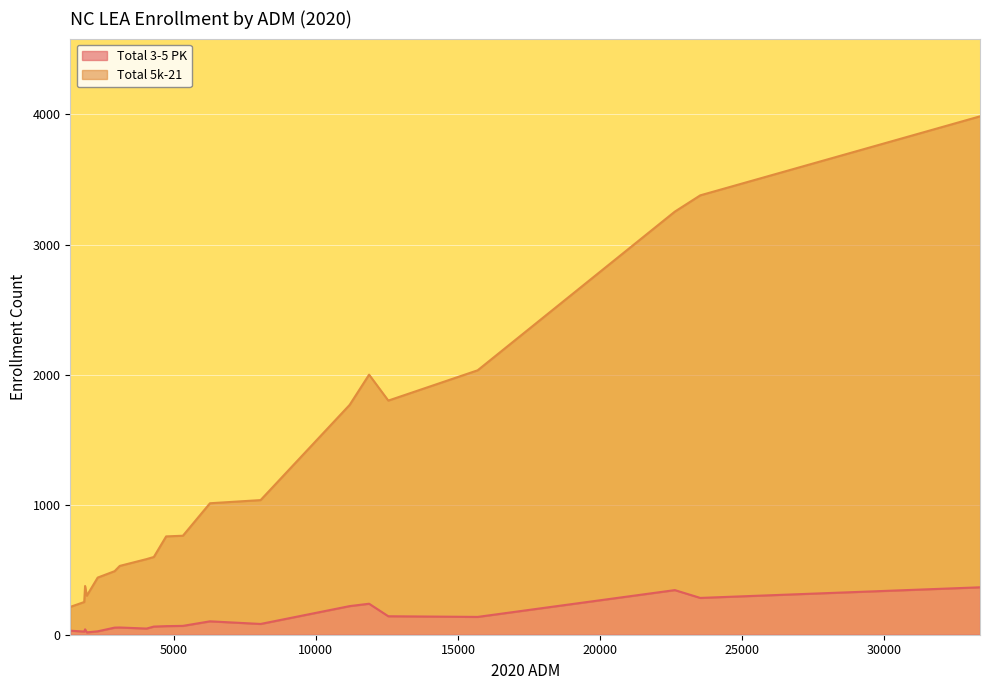

Rank the series by their average value, from highest to lowest.

Total 5k-21, Total 3-5 PK